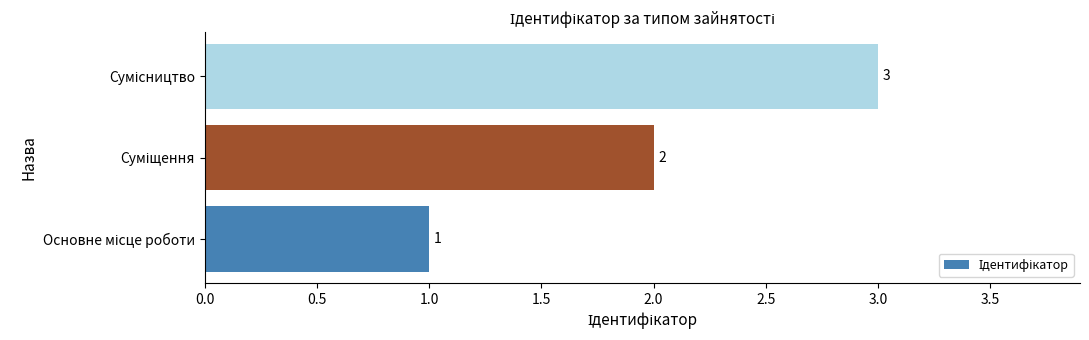

What is the sum of all values?

6